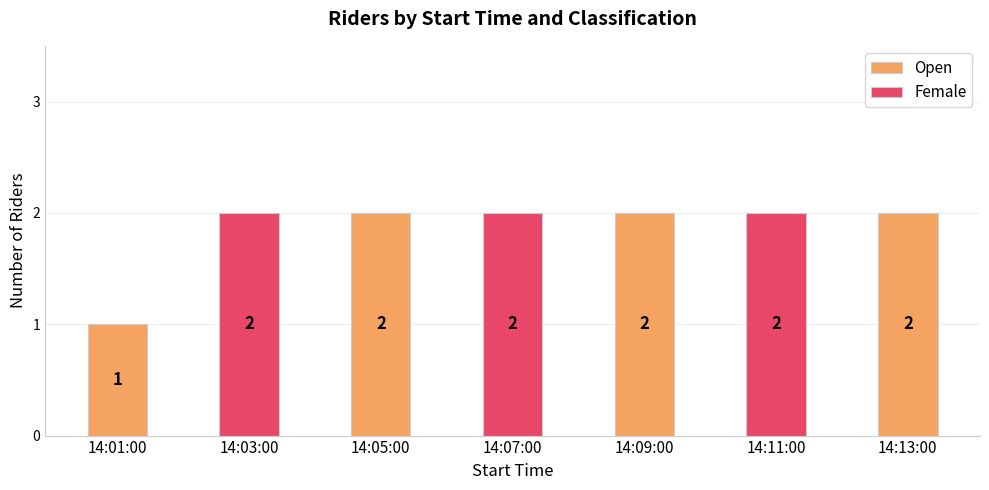

What is the sum of the Open values at 14:13:00 and 14:09:00?

4